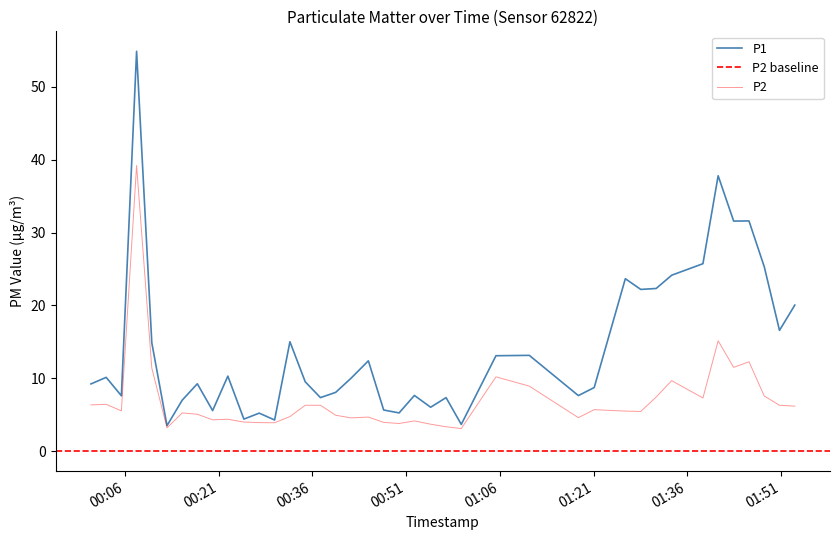

How many values in the P1 series are below 10?

20